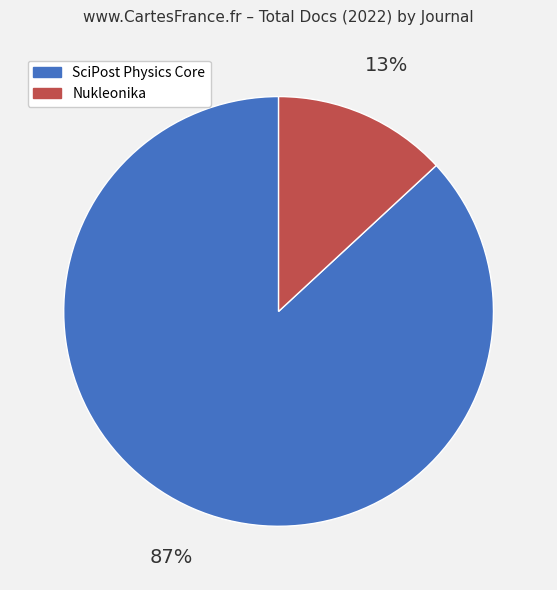

To the nearest percent, what is the average slice percentage?

50%